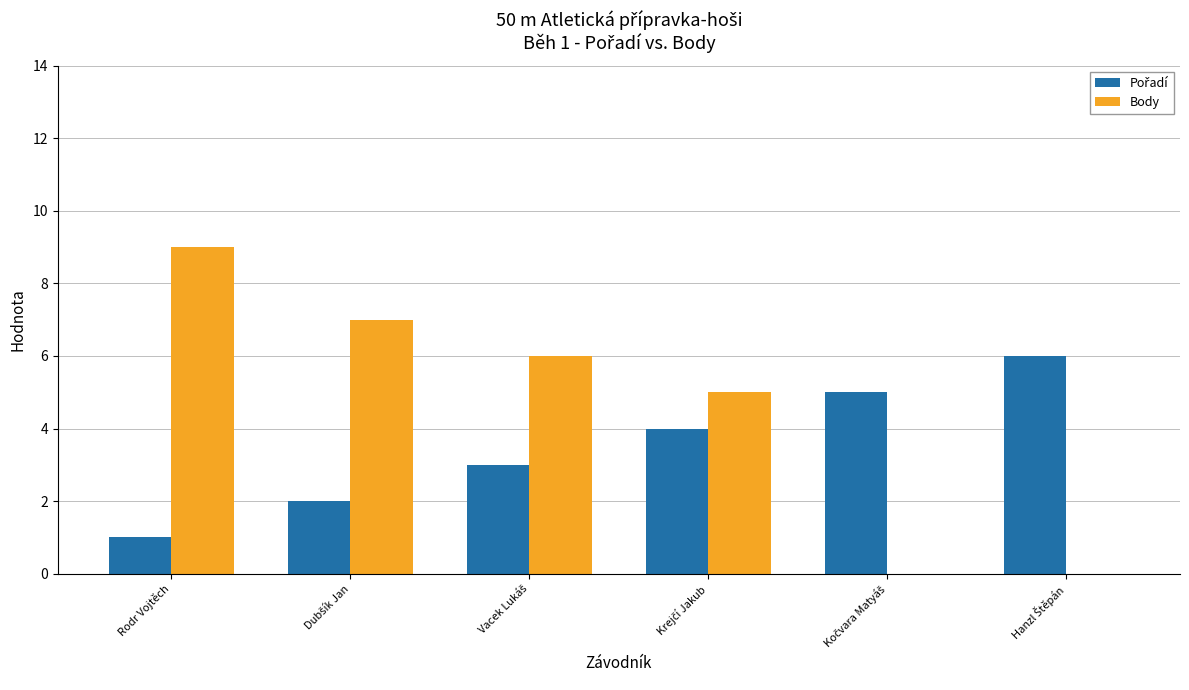

What is the greatest value displayed?

9